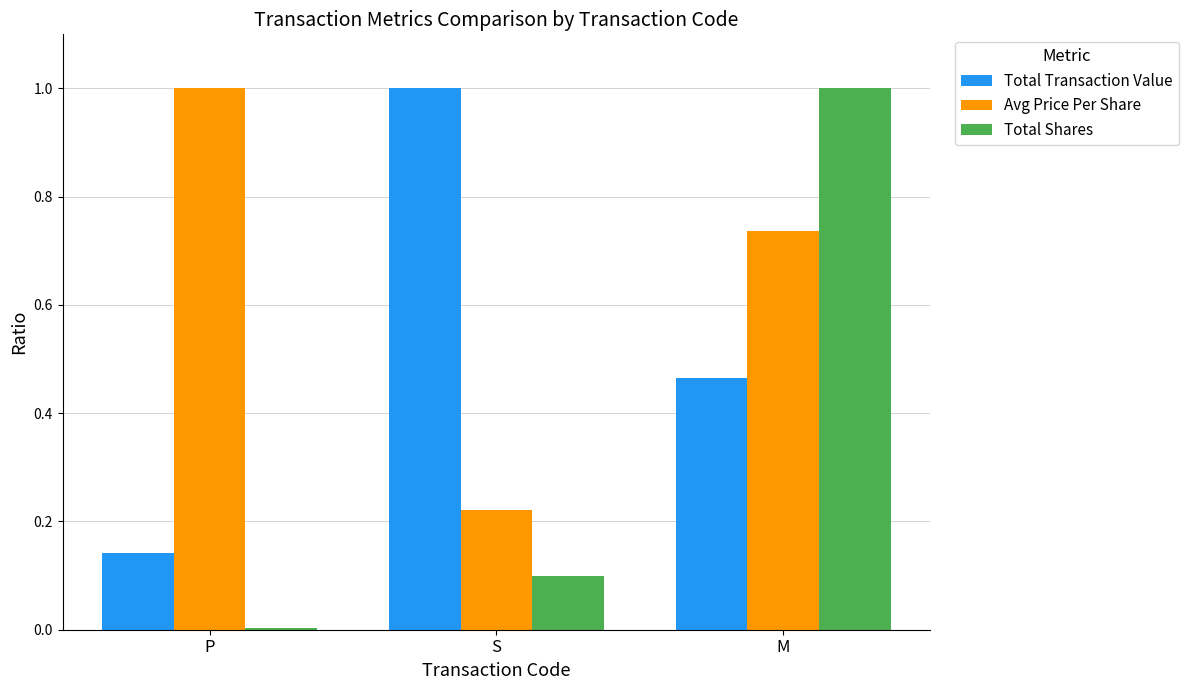

Which series has the largest total across all categories?

Avg Price Per Share